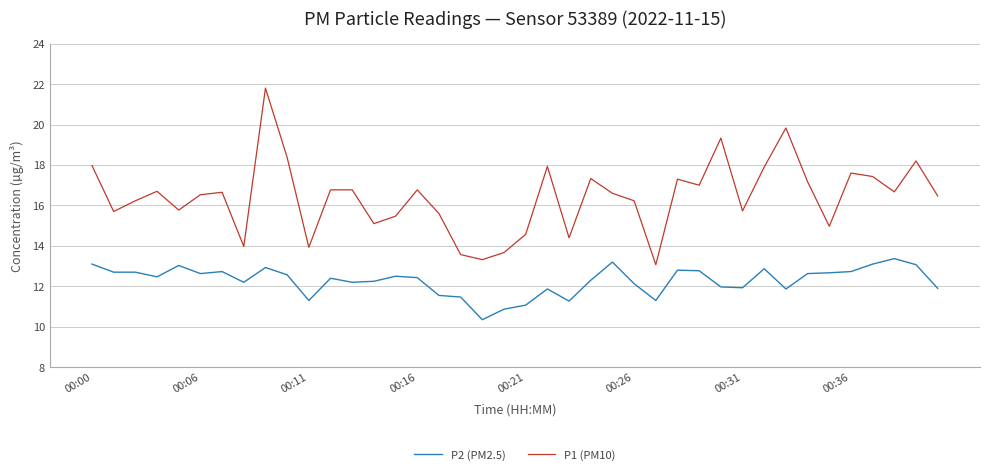

Which series has the largest range (max minus min)?

P1 (PM10)